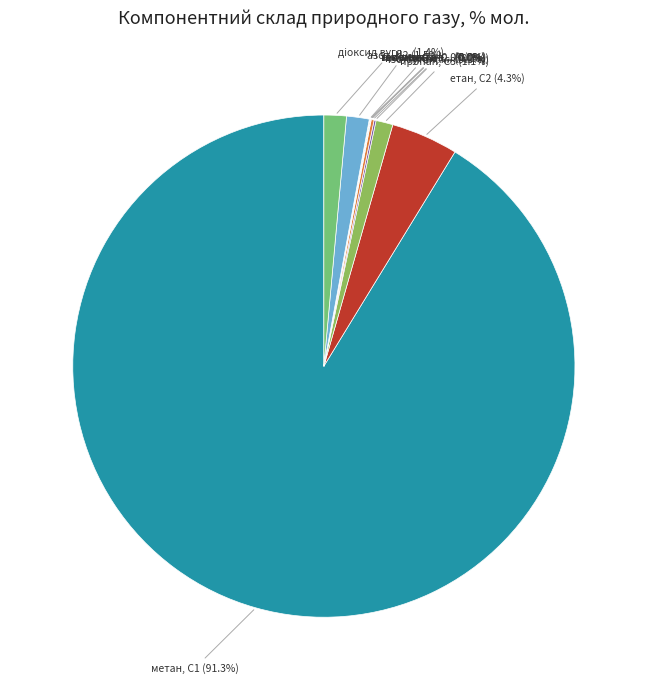

Count the number of slices in the pie.

11